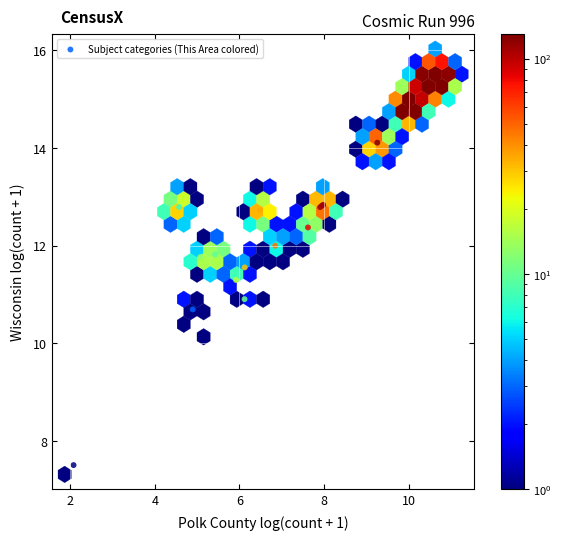

What Y value in the scatter plot is closest to 11?

10.9